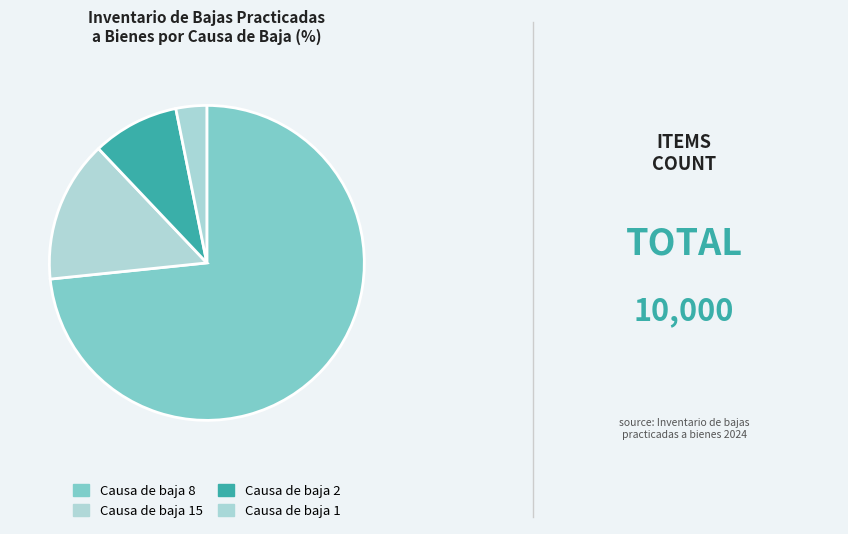

Rank the categories by value from lowest to highest.

Causa de baja 1, Causa de baja 2, Causa de baja 15, Causa de baja 8